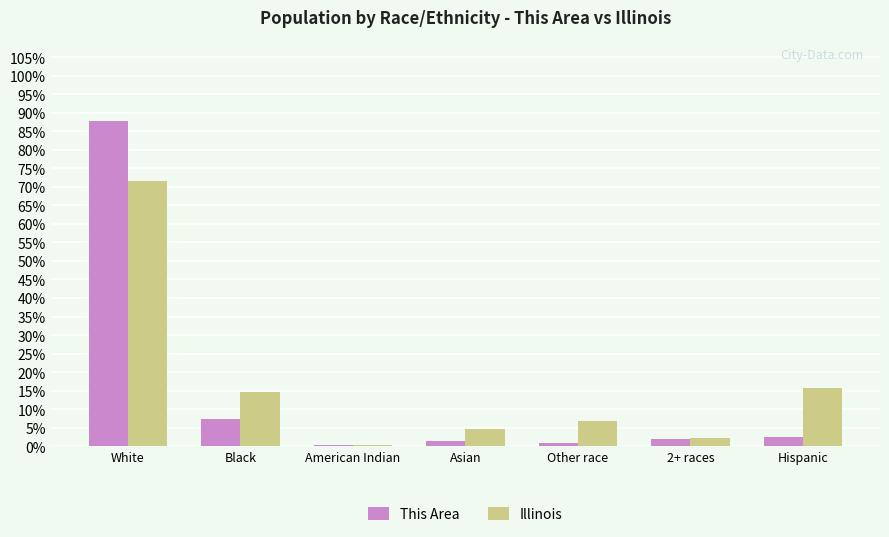

At which label is Illinois closest to 35?

Hispanic